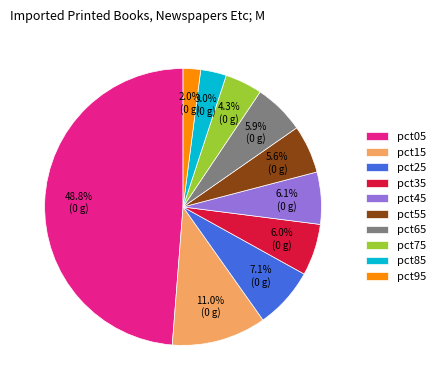

To the nearest percent, what percentage of the pie is pct25?

7%